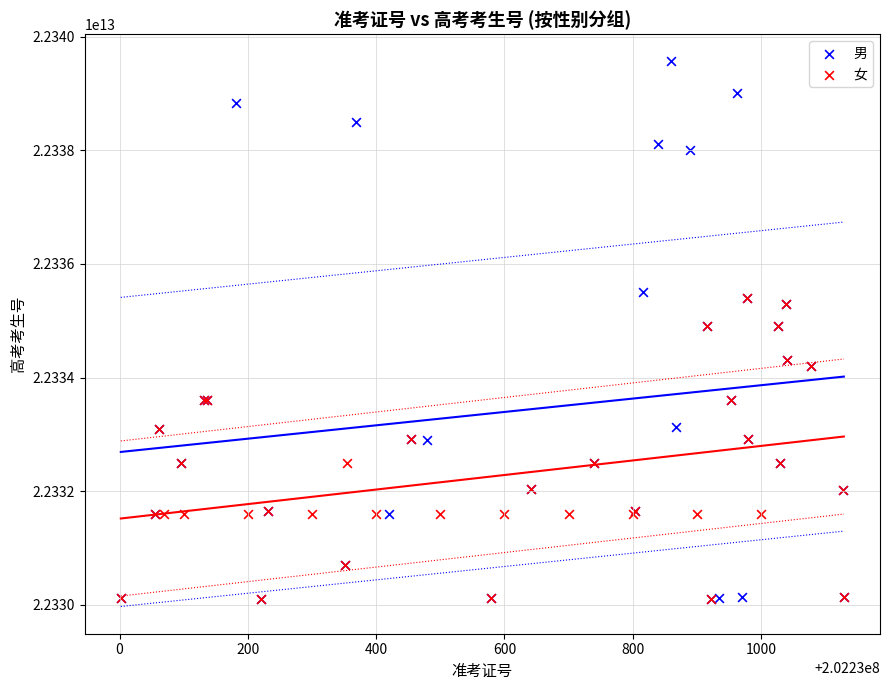

What are all the series names shown in the legend?

男, 女